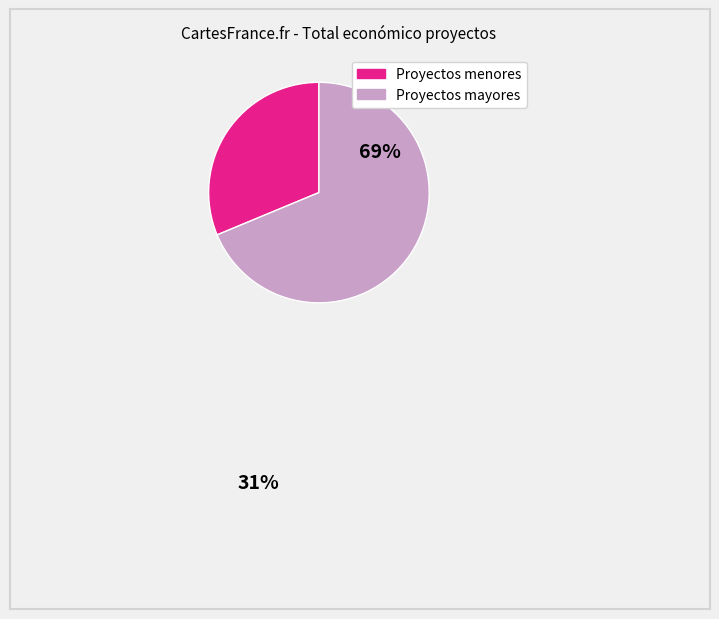

Does any single category account for the majority?

Yes